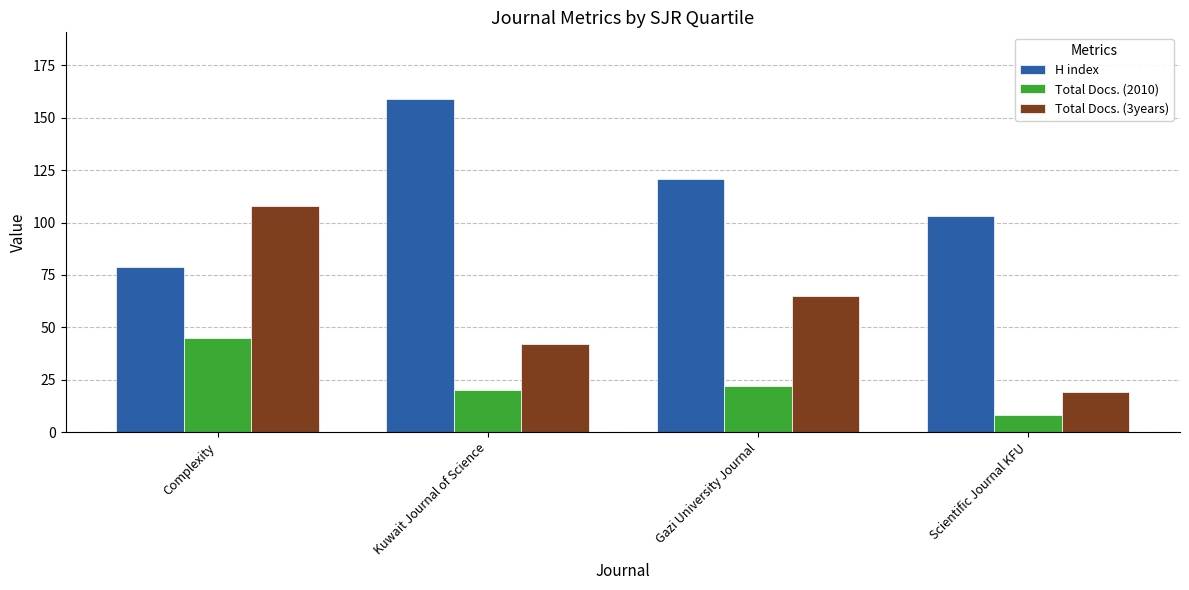

List the series in order of their overall mean, lowest first.

Total Docs. (2010), Total Docs. (3years), H index